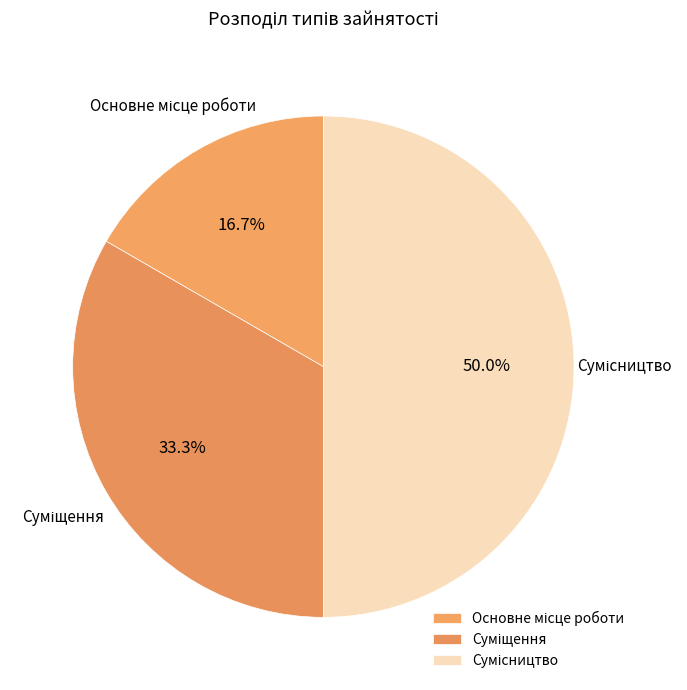

Is it true that Основне місце роботи is 30% of the pie?

False